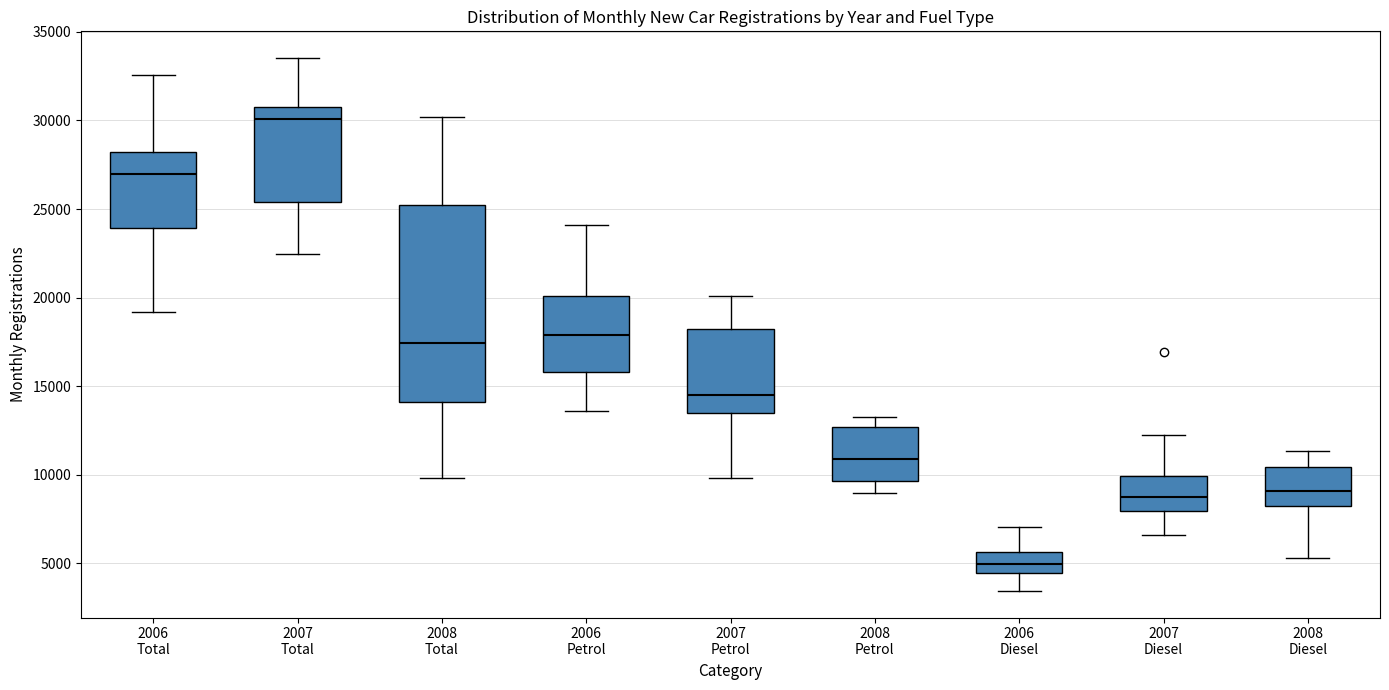

Reading left to right, read every box against the y-axis: the position of its median line, the range the box covers, and the ends of its whiskers. The values are not printed on the chart, so give them approximately, as read against the axis.

2006 Total: median 27000, box 24000 to 28000, whiskers 19000 to 32500
2007 Total: median 30000, box 25500 to 31000, whiskers 22500 to 33500
2008 Total: median 17500, box 14000 to 25000, whiskers 10000 to 30000
2006 Petrol: median 18000, box 16000 to 20000, whiskers 13500 to 24000
2007 Petrol: median 14500, box 13500 to 18000, whiskers 10000 to 20000
2008 Petrol: median 11000, box 9500 to 12500, whiskers 9000 to 13500
2006 Diesel: median 5000, box 4500 to 5500, whiskers 3500 to 7000
2007 Diesel: median 8500, box 8000 to 10000, whiskers 6500 to 12000
2008 Diesel: median 9000, box 8000 to 10500, whiskers 5500 to 11500